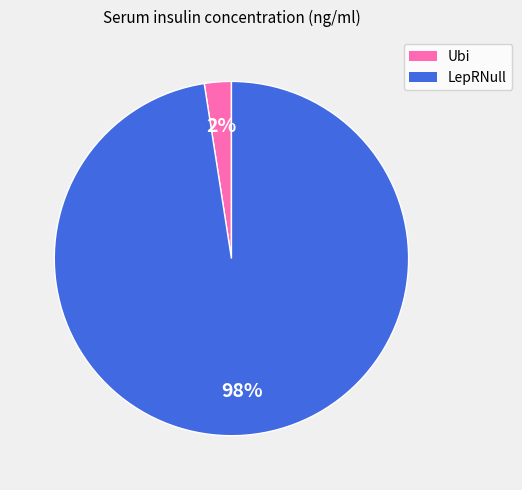

To the nearest percent, what portion does Ubi represent?

2%